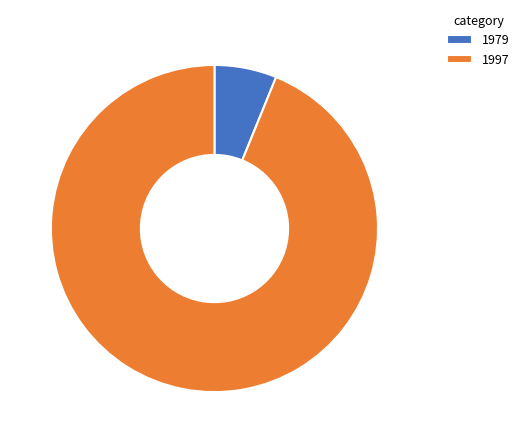

Is the sum of 1979 and 1997 greater than half?

Yes